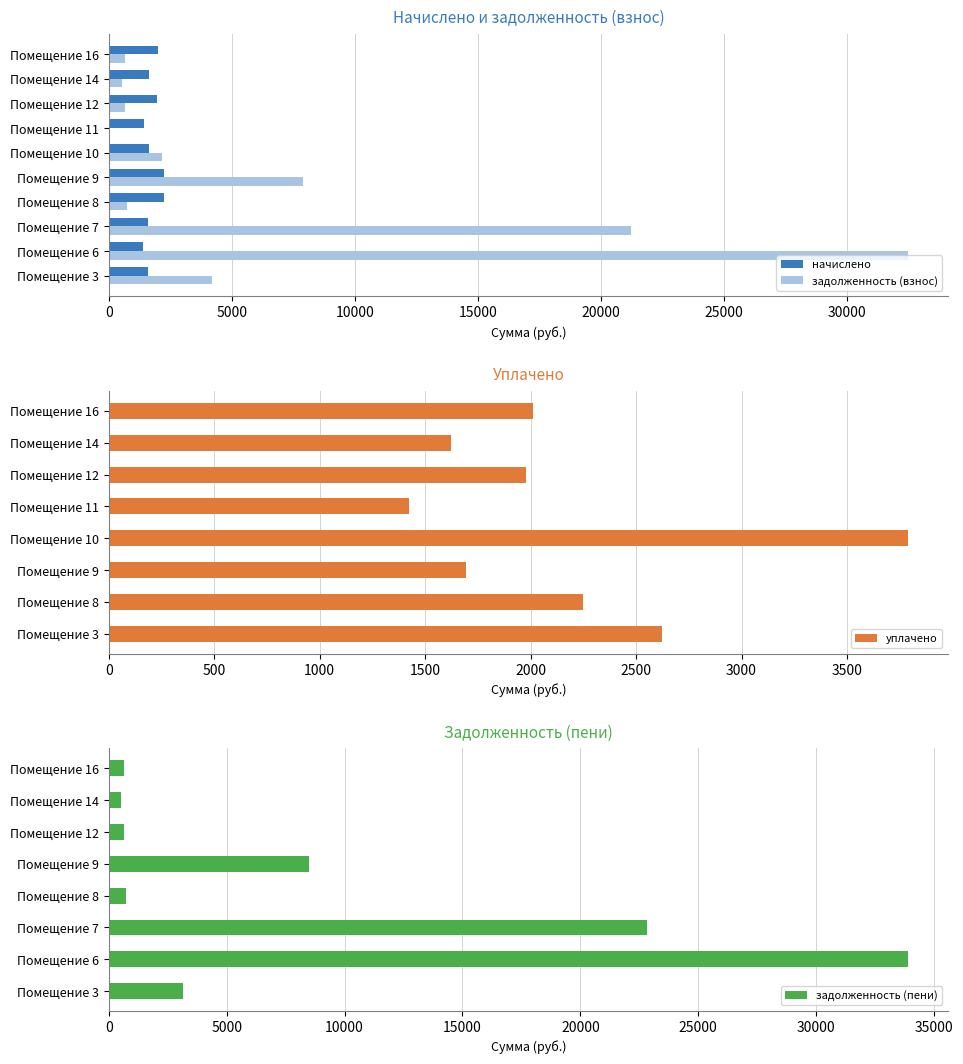

Where does the задолженность (взнос) series first go above 749?

3